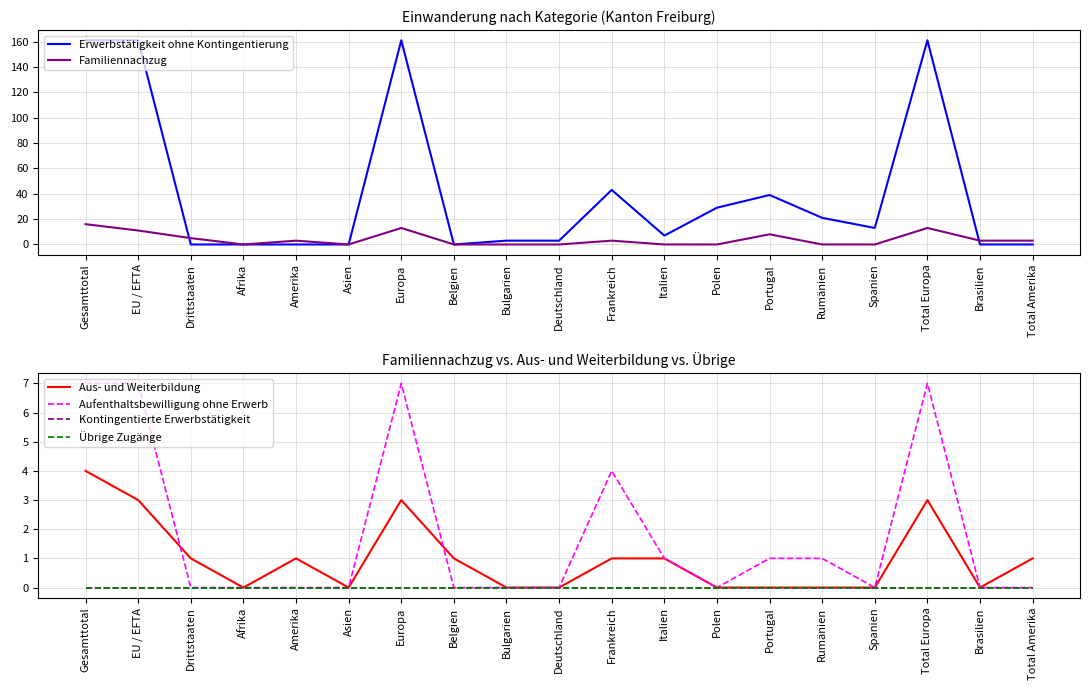

Reading right to left, list all the values displayed in this chart.

Erwerbstätigkeit ohne Kontingentierung: 0	0	161	13	21	39	29	7	43	3	3	0	161	0	0	0	0	161	161
Familiennachzug: 3	3	13	0	0	8	0	0	3	0	0	0	13	0	3	0	5	11	16
Aus- und Weiterbildung: 1	0	3	0	0	0	0	1	1	0	0	1	3	0	1	0	1	3	4
Aufenthaltsbewilligung ohne Erwerb: 0	0	7	0	1	1	0	1	4	0	0	0	7	0	0	0	0	7	7
Kontingentierte Erwerbstätigkeit: 0	0	0	0	0	0	0	0	0	0	0	0	0	0	0	0	0	0	0
Übrige Zugänge: 0	0	0	0	0	0	0	0	0	0	0	0	0	0	0	0	0	0	0